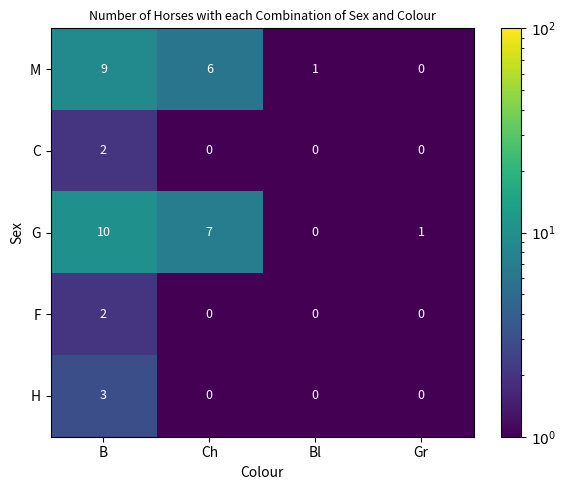

The value of C at Bl is 1. True or false?

False